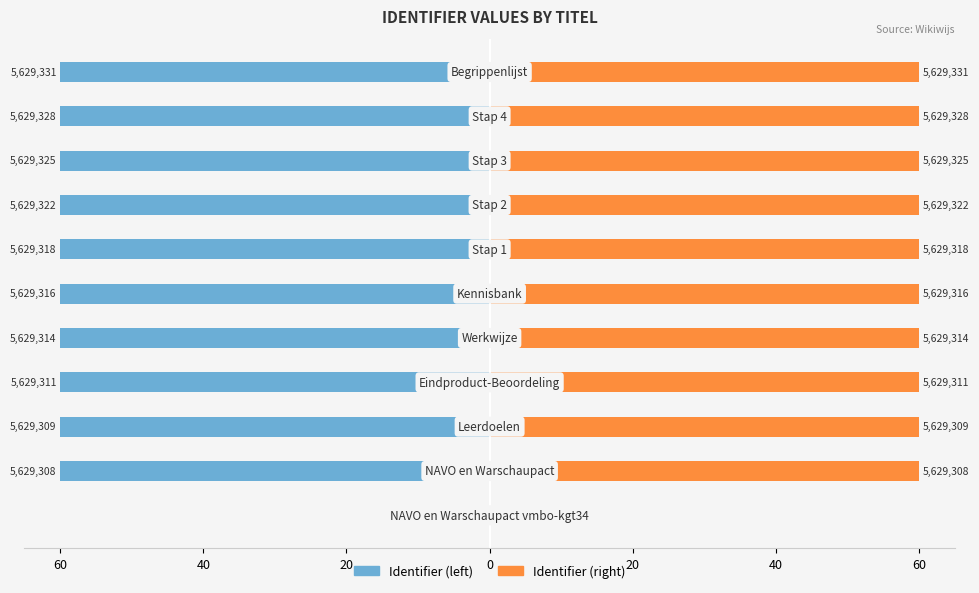

What is the greatest value displayed?

60.0